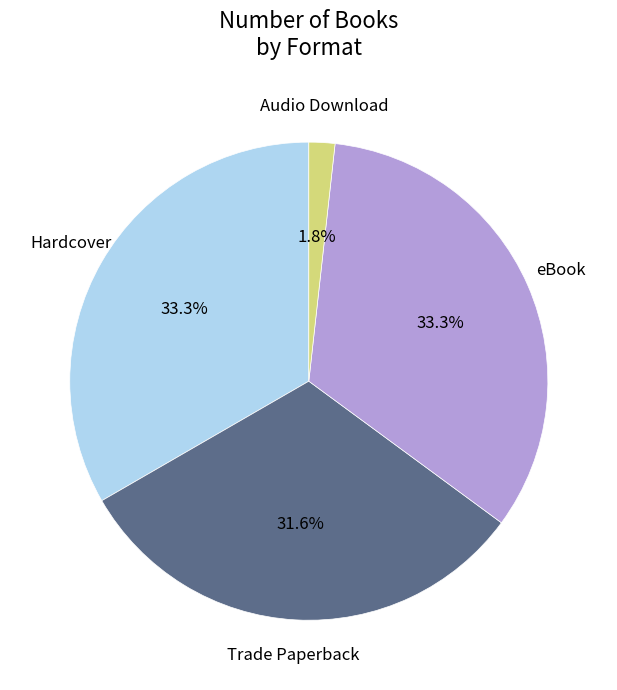

Is there a majority slice in this chart?

No